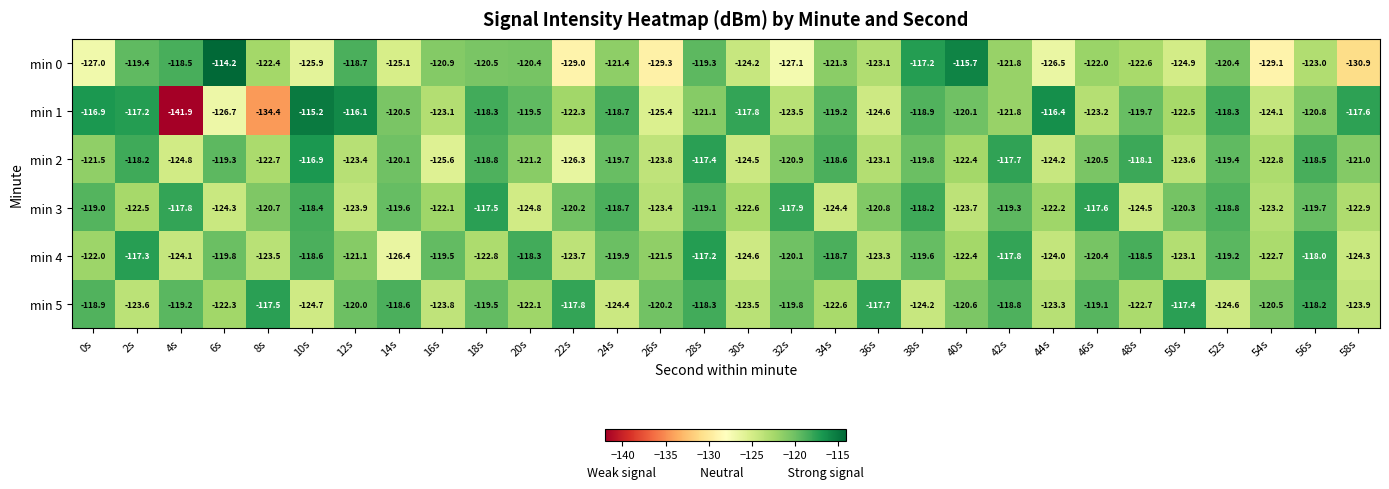

Which category has the highest value across all series?

6s